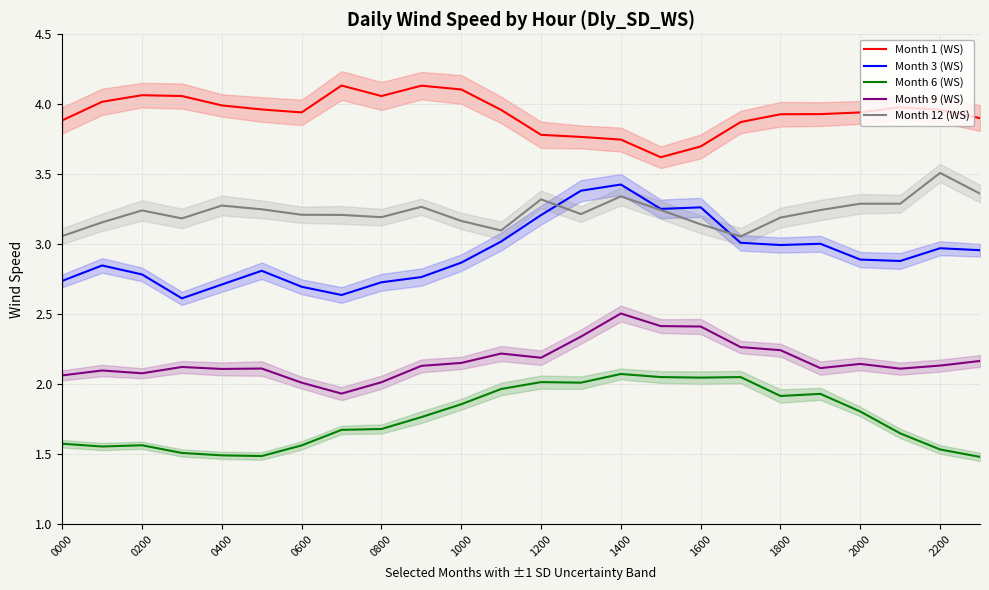

Which series has the largest range (max minus min)?

Month 3 (WS)